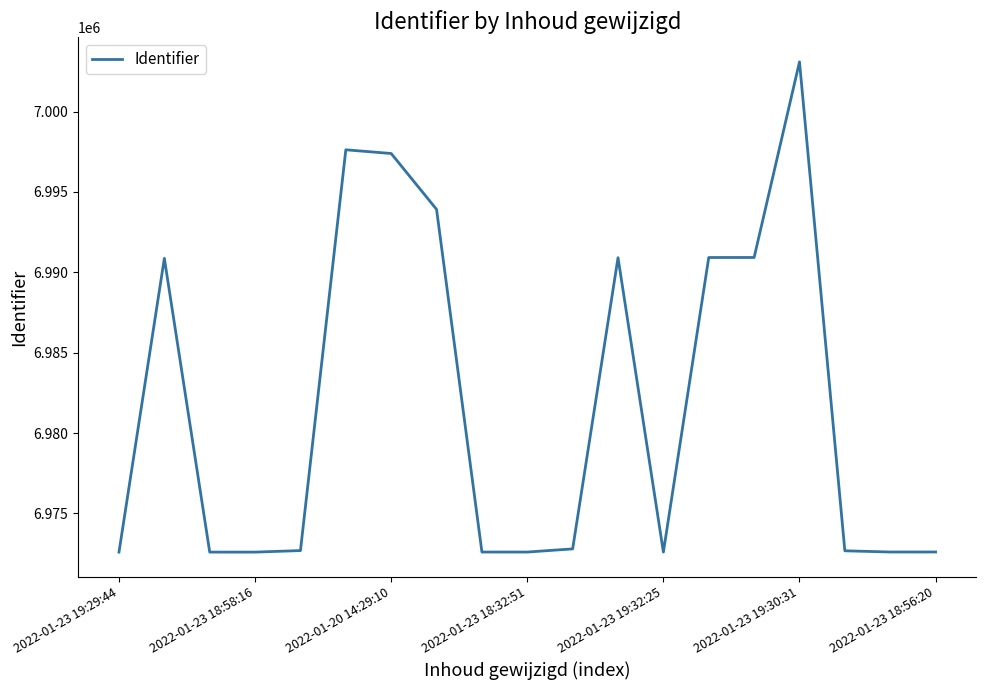

What is the smallest value displayed?

6972592